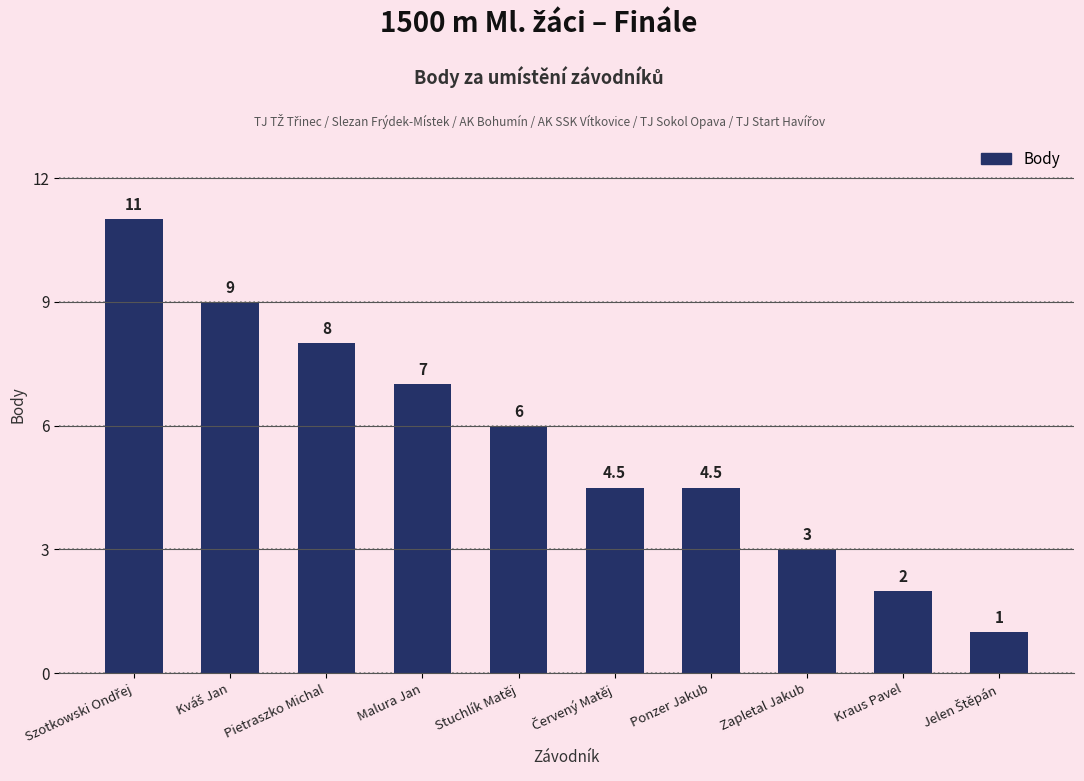

Is it true that the value at Pietraszko Michal is 8.0?

True